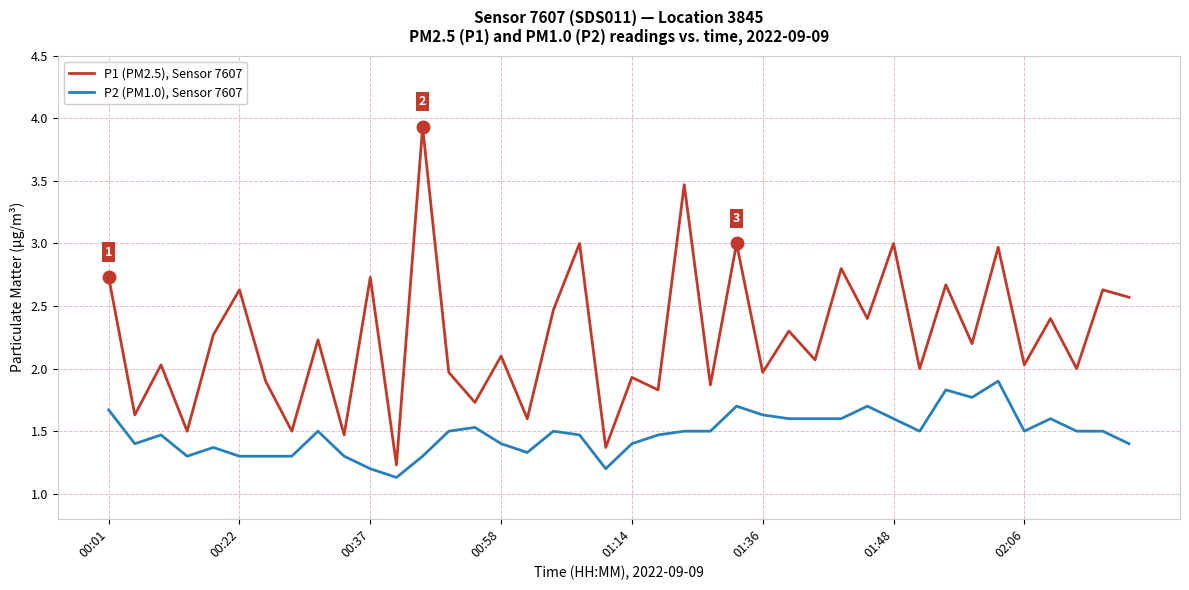

What is the difference between the second highest and minimum values in the P1 (PM2.5), Sensor 7607 series?

2.2